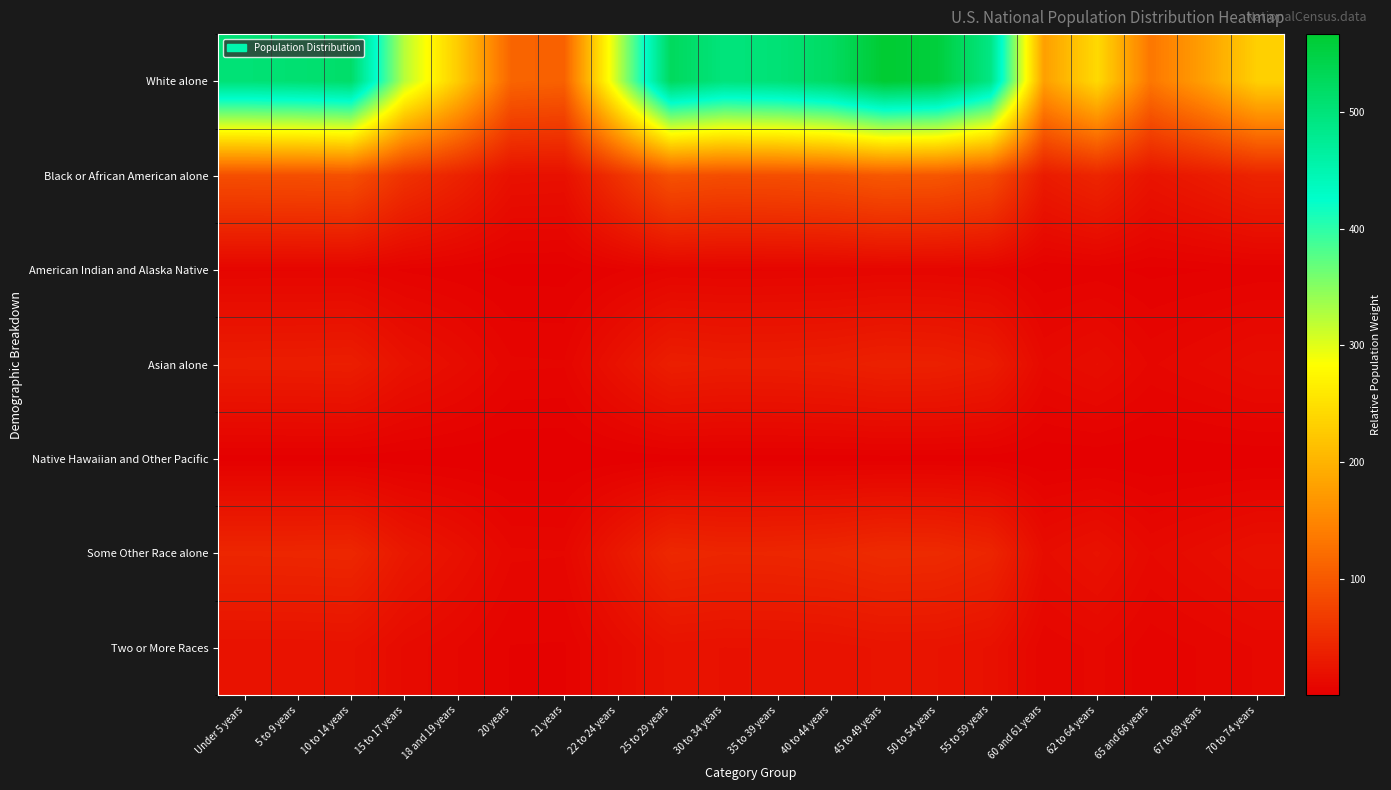

What is the spread (max minus min) of values at Under 5 years?

502.8